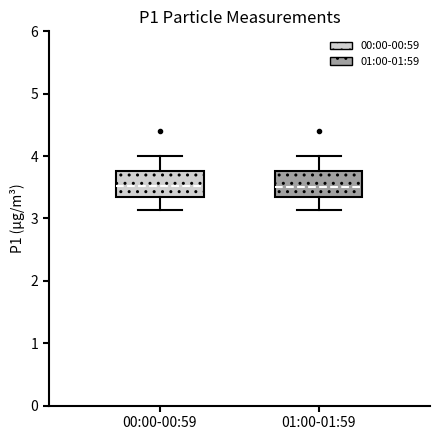

Reading left to right, transcribe this box plot: for each box, give where its median line is, the range the box spans, and where its two whiskers end, as read against the y-axis. The values are not printed on the chart, so give them approximately, as read against the axis.

00:00-00:59: median 3.5, box 3.4 to 3.8, whiskers 3.1 to 4.0
01:00-01:59: median 3.5, box 3.3 to 3.8, whiskers 3.1 to 4.0